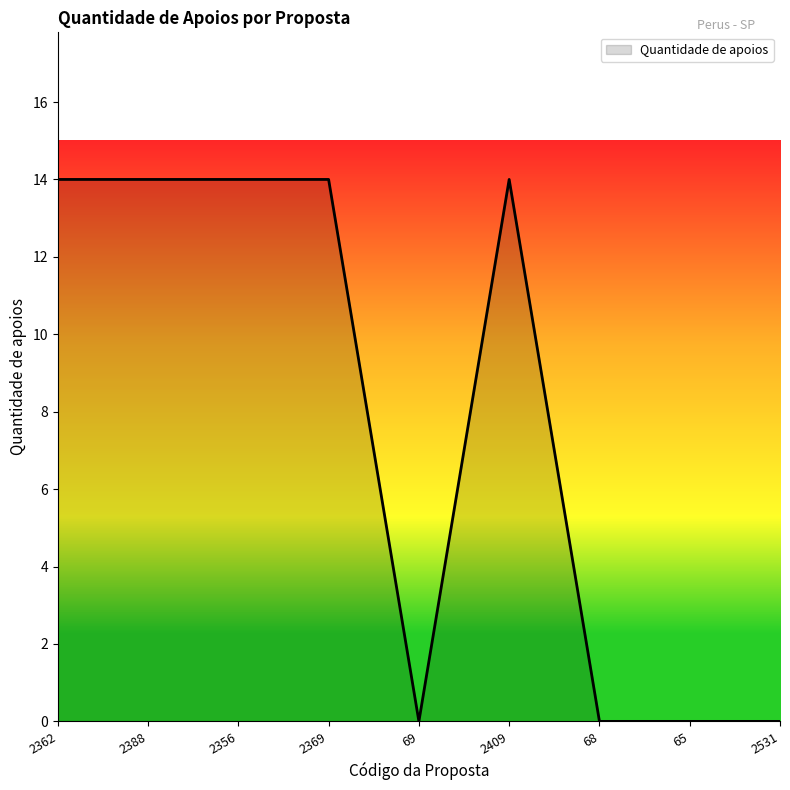

What position from the left is 68?

7